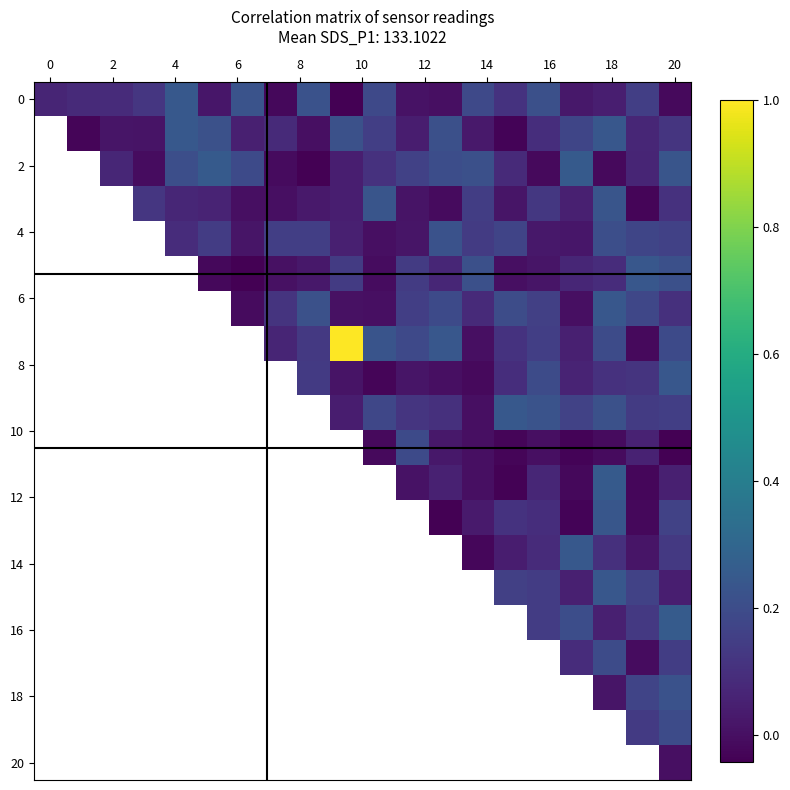

What is the difference between the highest and lowest values at 17?

0.3